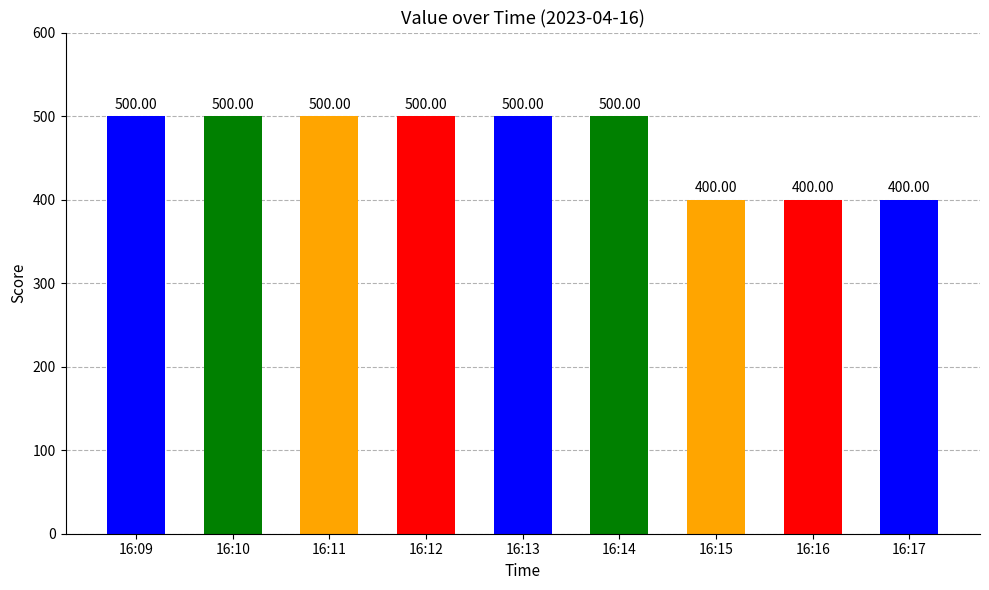

What is the sum of the values at 16:10 and 16:12?

1000